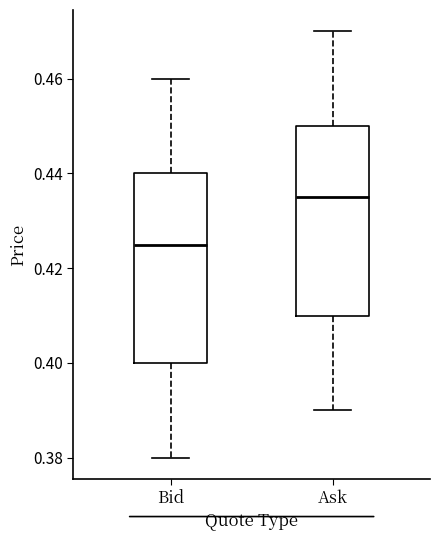

Reading left to right, read every box against the y-axis: the position of its median line, the range the box covers, and the ends of its whiskers. The values are not printed on the chart, so give them approximately, as read against the axis.

Bid: median 0.426, box 0.400 to 0.440, whiskers 0.380 to 0.460
Ask: median 0.436, box 0.410 to 0.450, whiskers 0.390 to 0.470